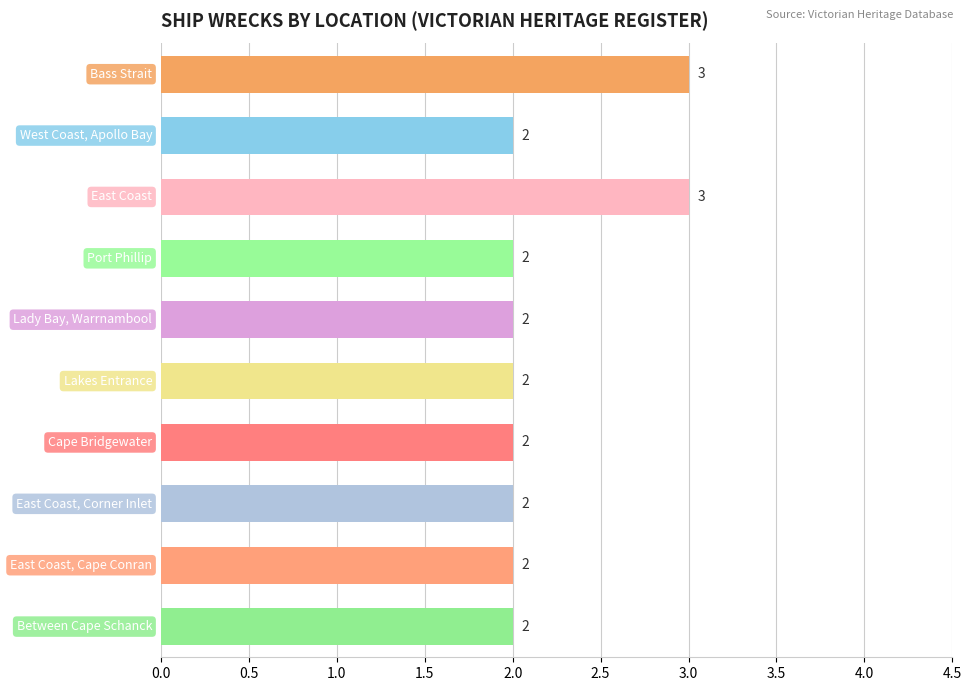

How many values are between 2 and 3?

10